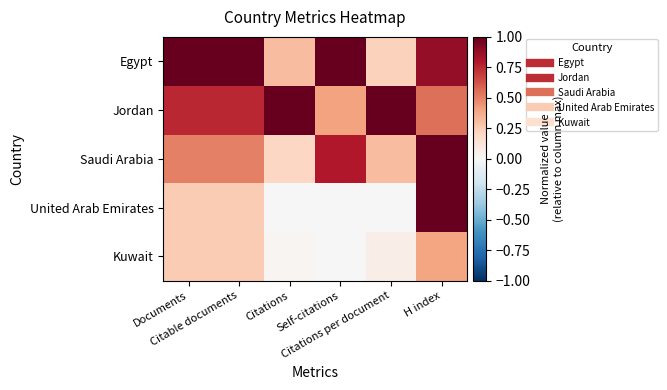

What is the maximum value shown in the chart?

1.0